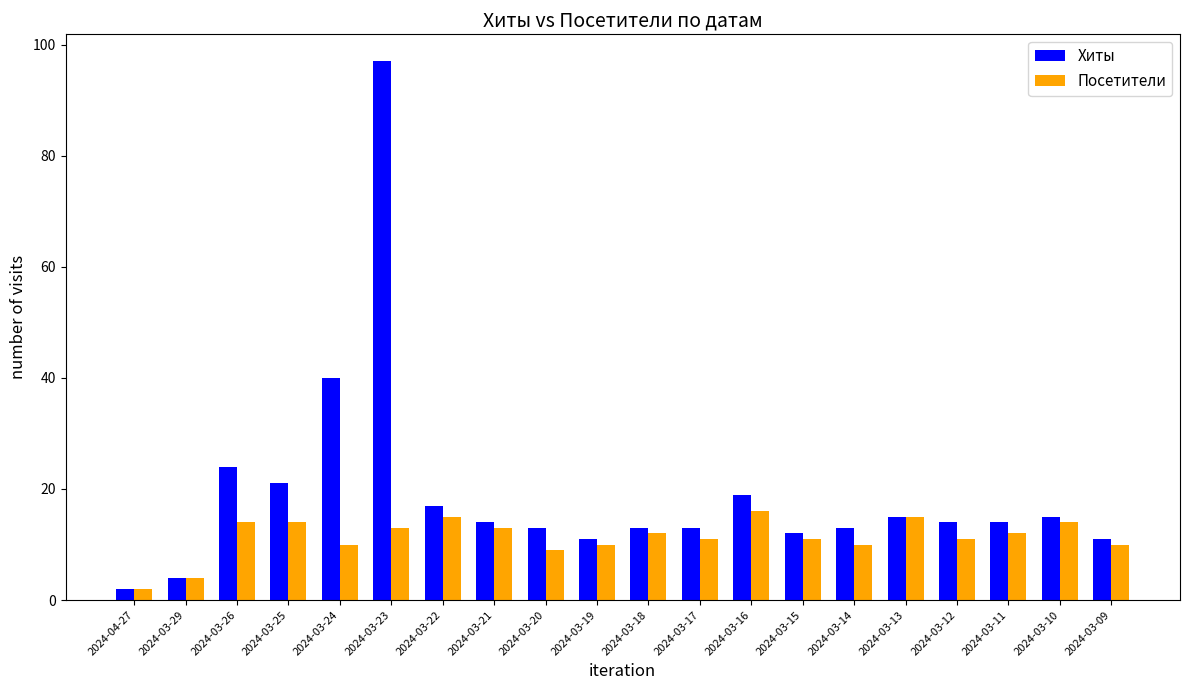

What is the smallest value displayed?

2